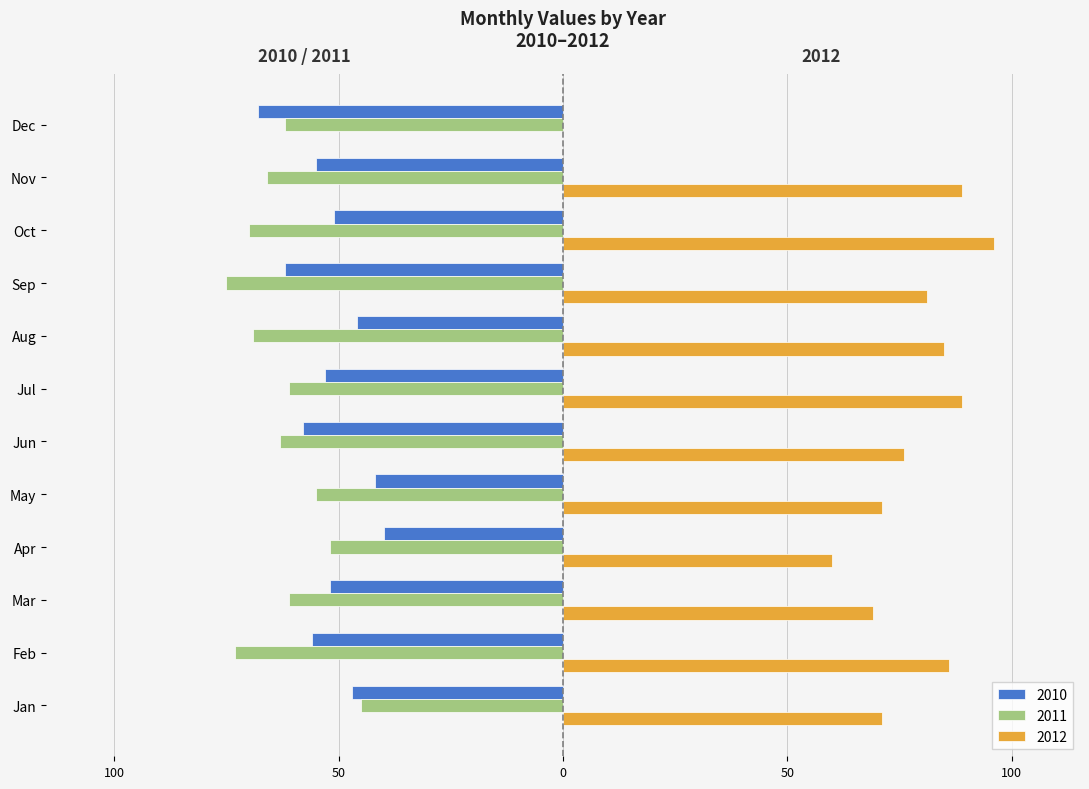

What are all the series names shown in the legend?

2010, 2011, 2012